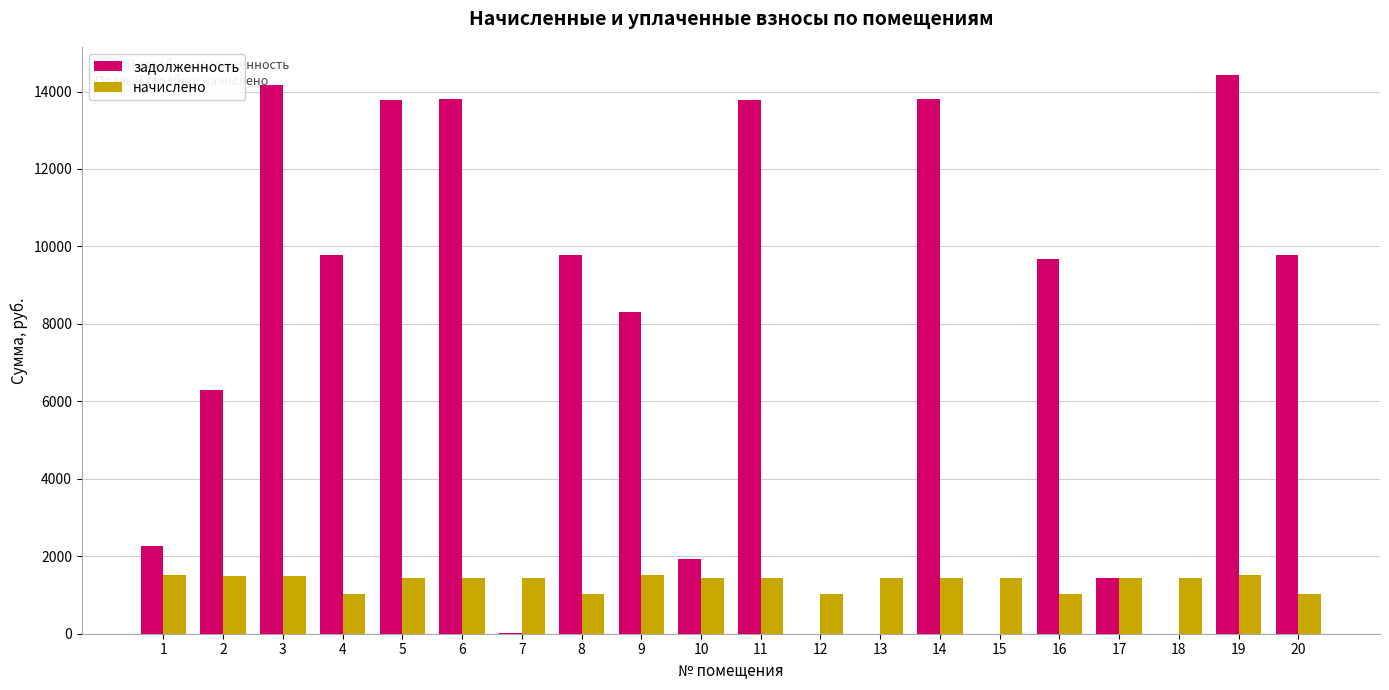

What is the maximum value for задолженность?

14422.9